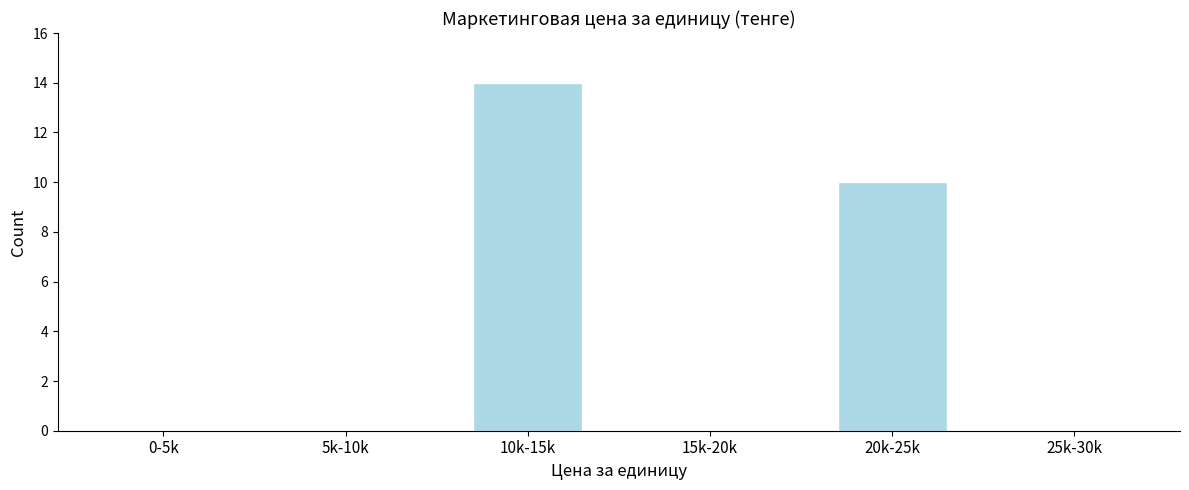

Reading left to right, transcribe all the data shown in this chart.

0-5k=0	5k-10k=0	10k-15k=14	15k-20k=0	20k-25k=10	25k-30k=0